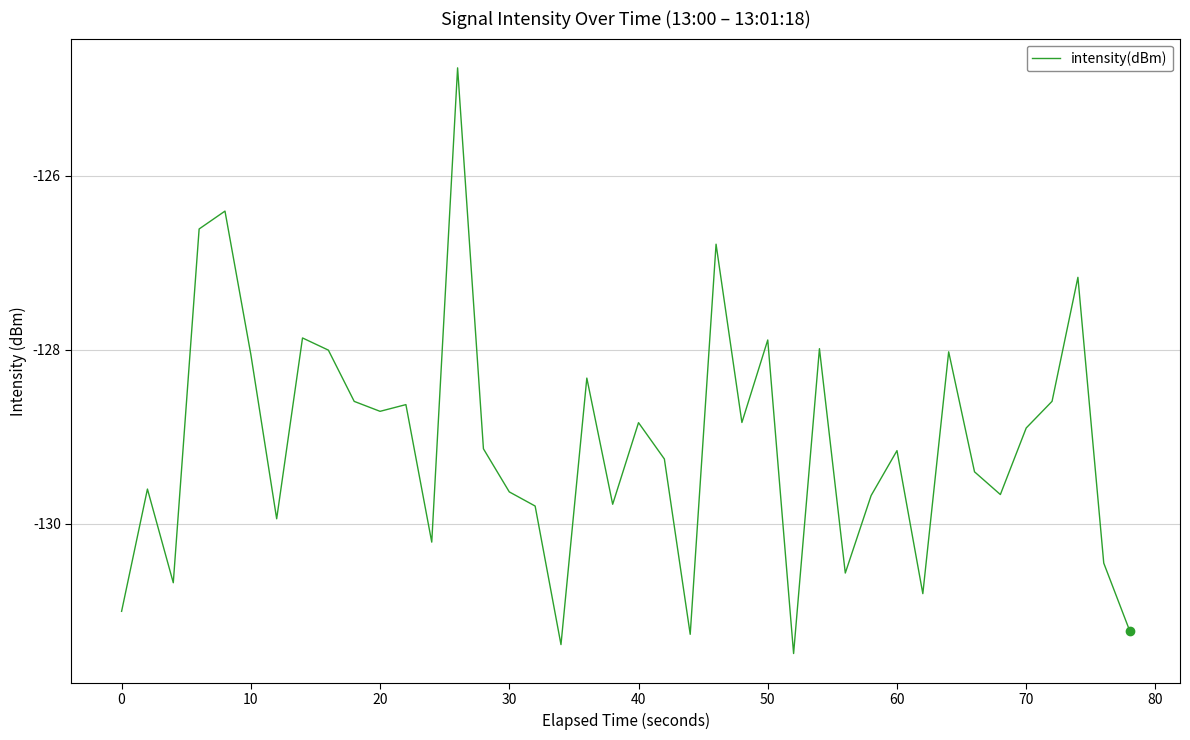

What is the average value?

-129.1